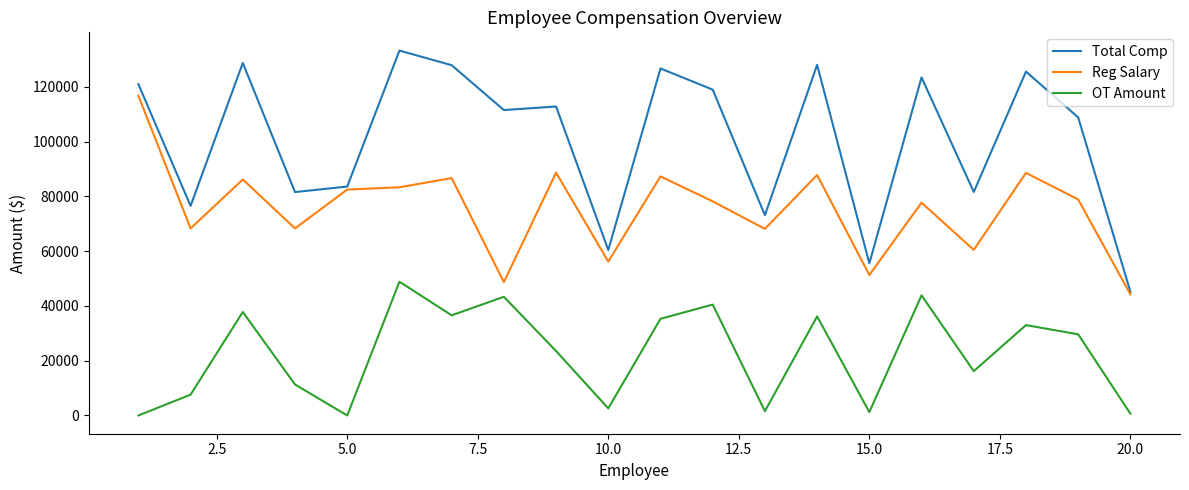

True or false: OT Amount and Reg Salary intersect in this chart.

False